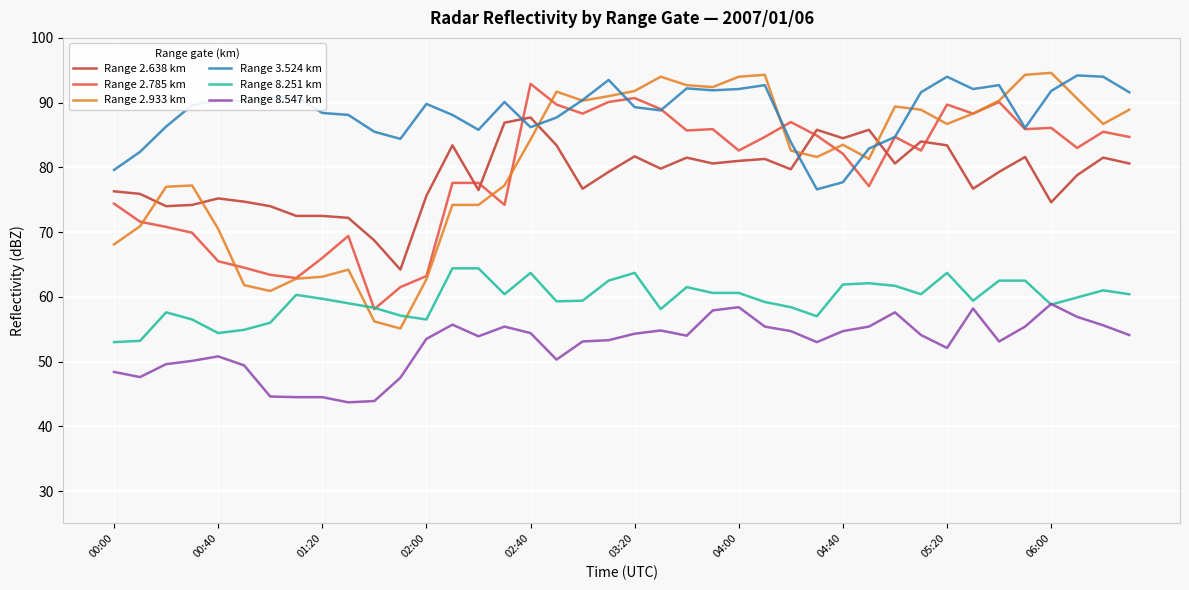

Which series has the largest total across all categories?

Range 3.524 km